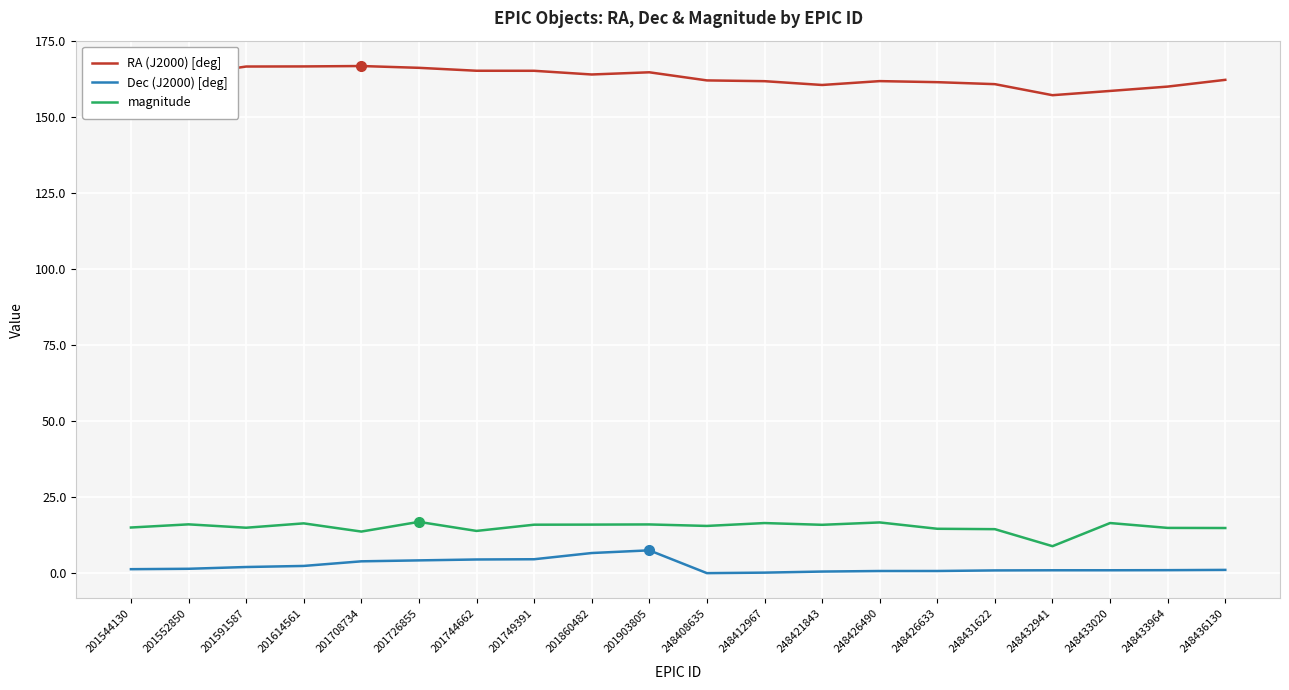

Is it true that RA (J2000) [deg] equals 210.6 at 248433020?

False